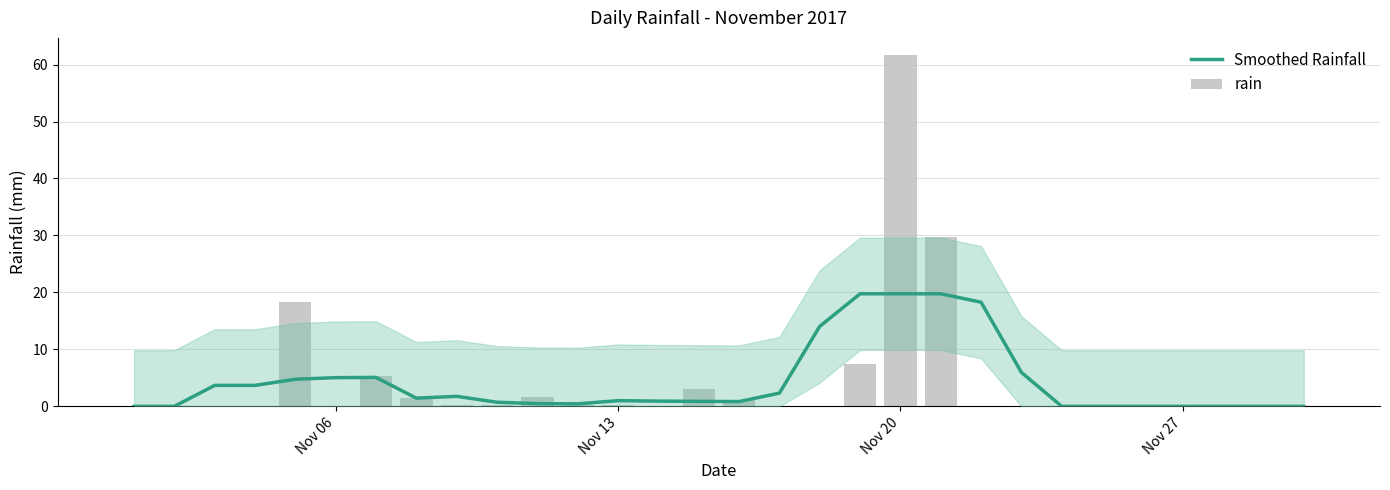

Which series has the widest spread of values?

rain